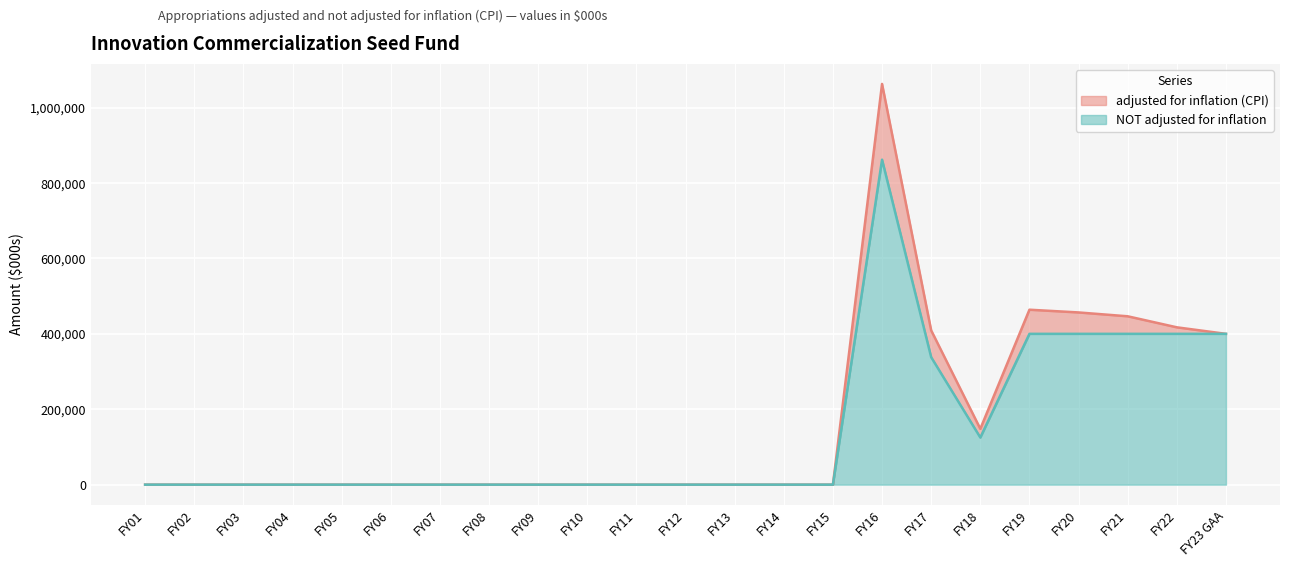

Between FY19 and FY21, which series saw the biggest shift?

adjusted for inflation (CPI)